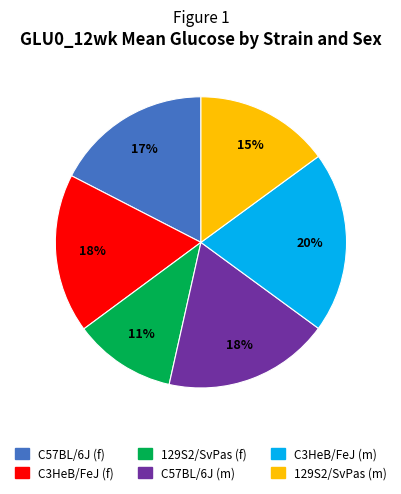

To the nearest percent, what portion does C57BL/6J (m) represent?

18%